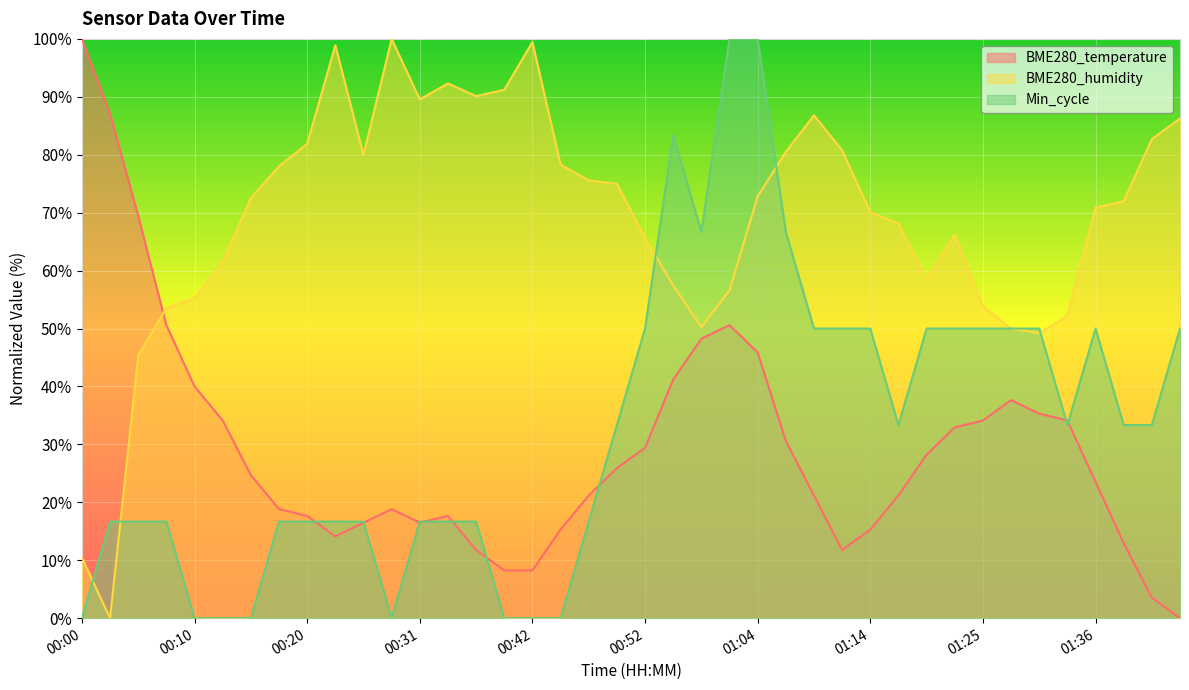

Reading left to right, extract all data points from this chart.

BME280_temperature: 100.0	87.1	69.4	50.6	40.0	34.1	24.7	18.8	17.6	14.1	16.5	18.8	16.5	17.6	11.8	8.2	8.2	15.3	21.2	25.9	29.4	41.2	48.2	50.6	45.9	30.6	21.2	11.8	15.3	21.2	28.2	32.9	34.1	37.6	35.3	34.1	23.5	12.9	3.5	0.0
BME280_humidity: 10.4	0.0	45.3	53.6	55.2	61.5	72.5	78.0	81.9	98.9	79.9	100.0	89.6	92.3	90.1	91.2	99.5	78.3	75.5	75.0	65.7	57.4	50.3	56.6	72.8	80.5	86.8	80.8	70.1	68.1	58.5	66.2	53.8	50.0	49.2	52.2	70.9	72.0	82.7	86.3
Min_cycle: 0.0	16.7	16.7	16.7	0.0	0.0	0.0	16.7	16.7	16.7	16.7	0.0	16.7	16.7	16.7	0.0	0.0	0.0	16.7	33.3	50.0	83.3	66.7	100.0	100.0	66.7	50.0	50.0	50.0	33.3	50.0	50.0	50.0	50.0	50.0	33.3	50.0	33.3	33.3	50.0